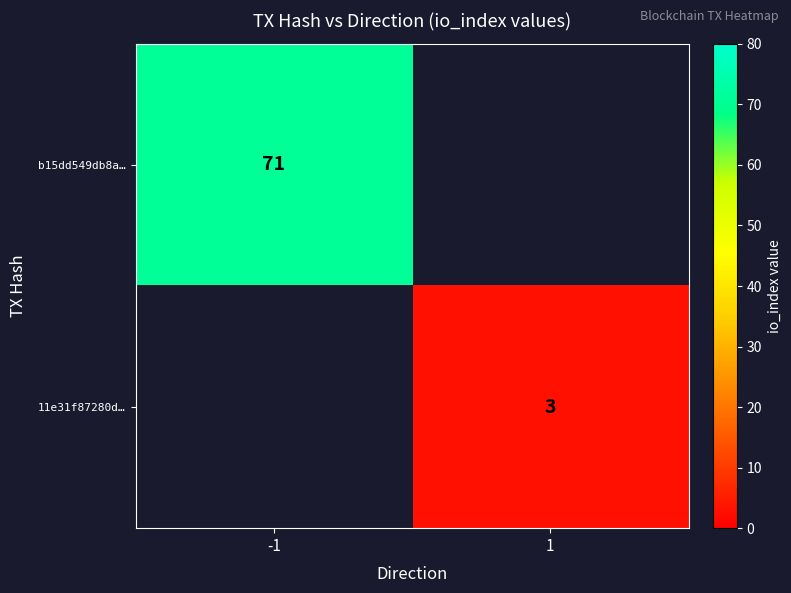

The b15dd549db8a… series shows 110 at -1. True or false?

False